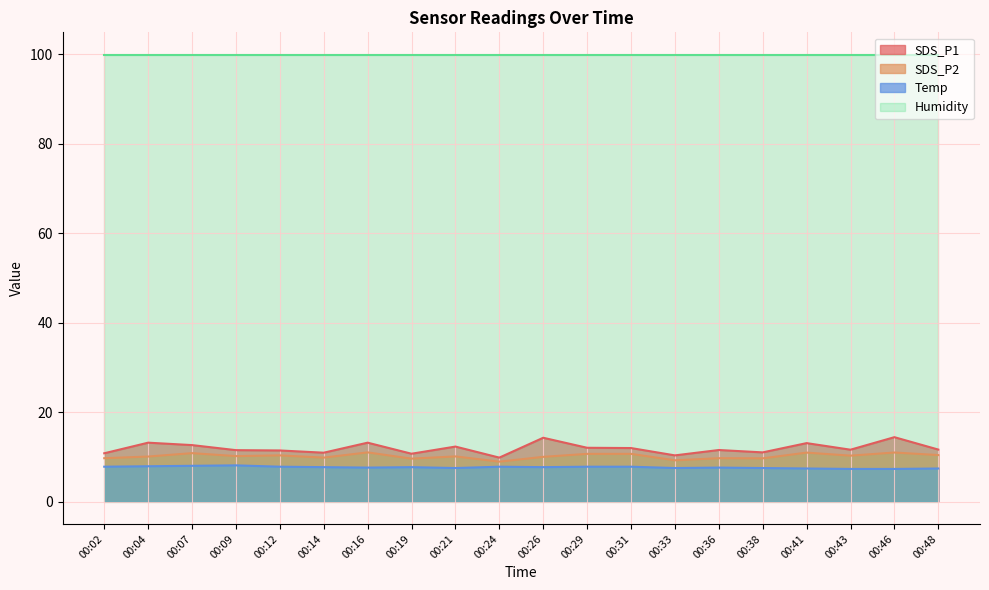

Which series has the widest spread of values?

SDS_P1